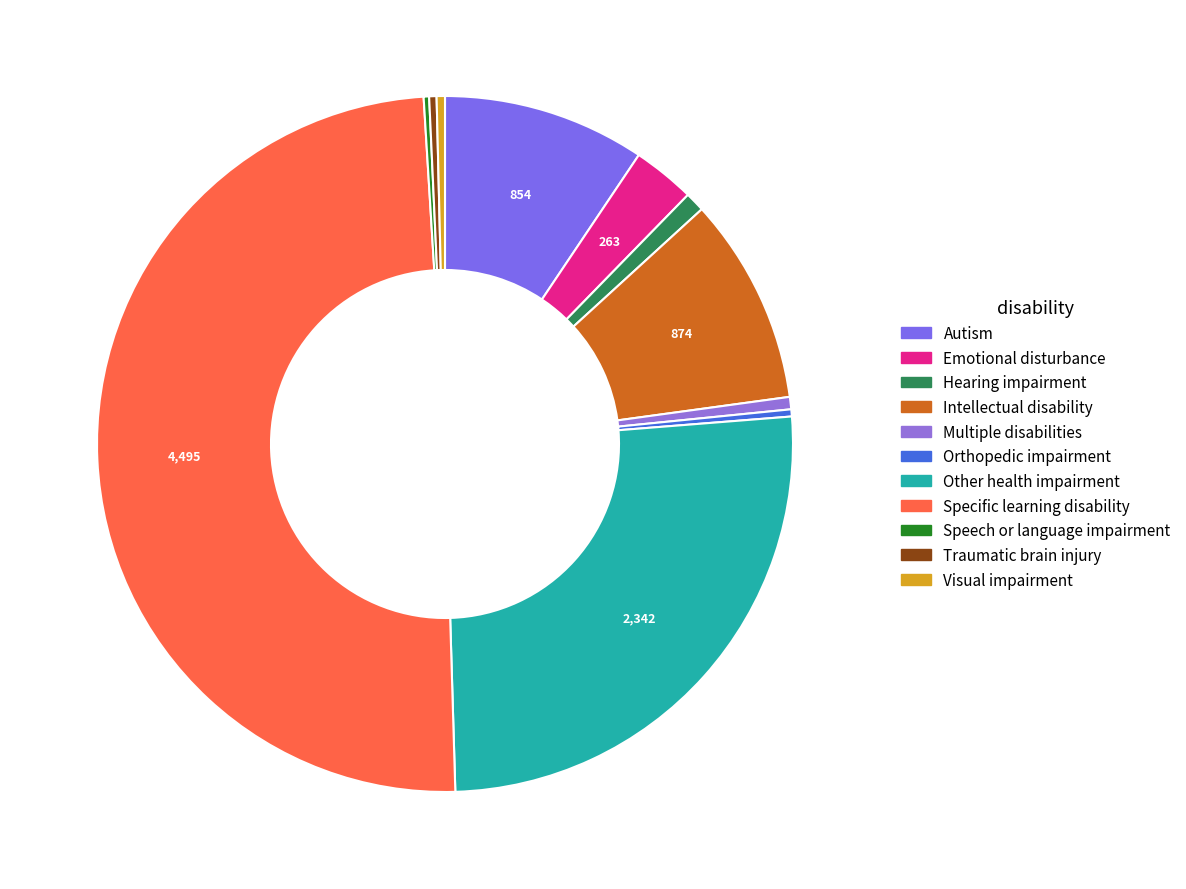

What percentage do Traumatic brain injury and Visual impairment together represent?

0.7%